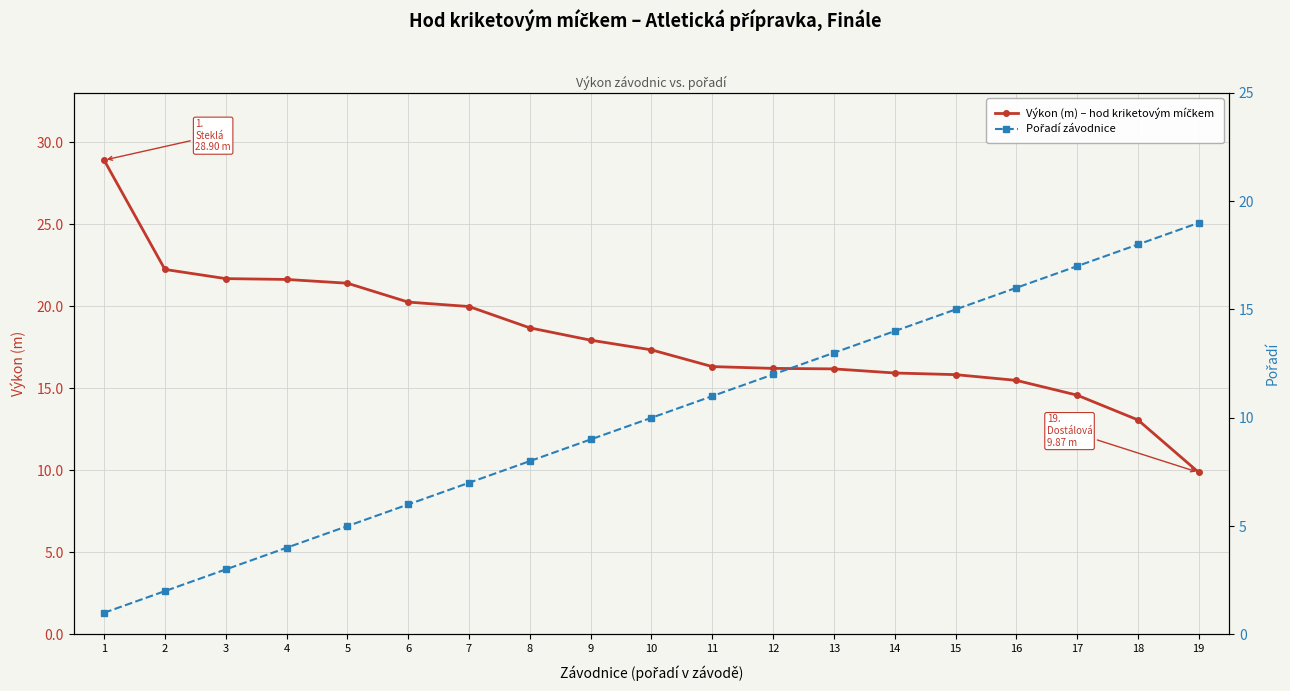

List the labels in order of Pořadí závodnice value, smallest first.

1, 2, 3, 4, 5, 6, 7, 8, 9, 10, 11, 12, 13, 14, 15, 16, 17, 18, 19